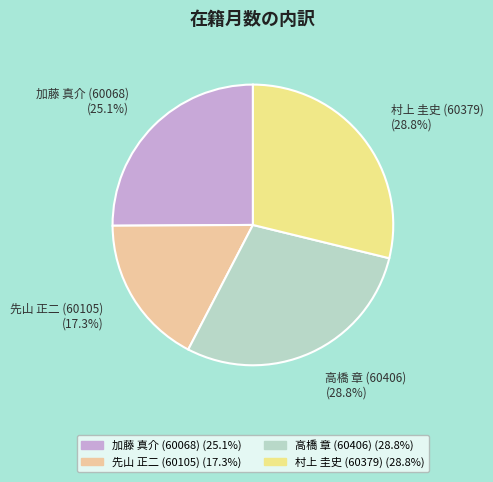

Does 村上 圭史 (60379) account for over 50% of the chart?

No